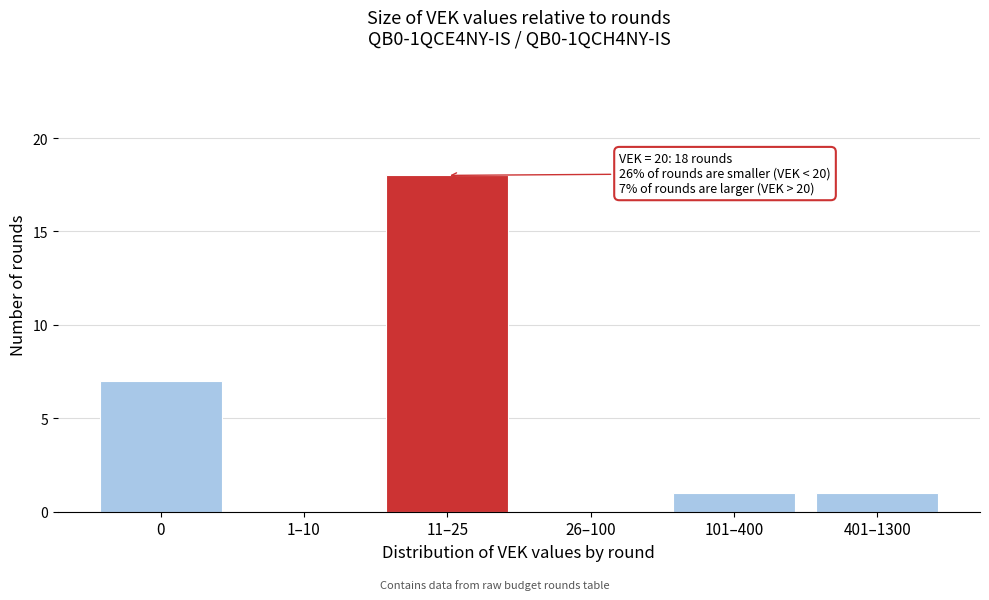

Reading right to left, extract all data points from this chart.

401–1300=1	101–400=1	26–100=0	11–25=18	1–10=0	0=7